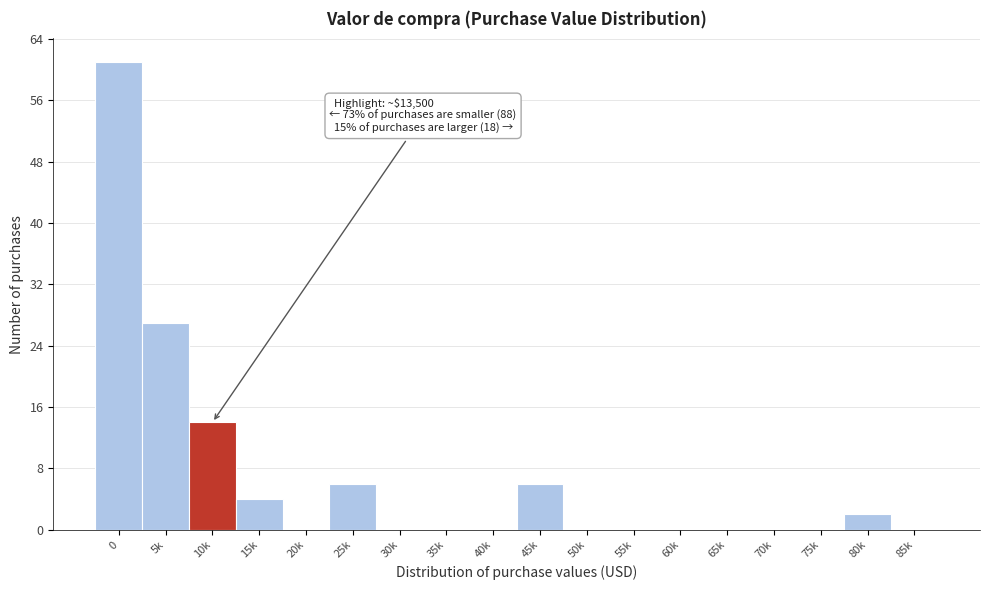

Reading right to left, extract all data points from this chart.

85k=0	80k=2	75k=0	70k=0	65k=0	60k=0	55k=0	50k=0	45k=6	40k=0	35k=0	30k=0	25k=6	20k=0	15k=4	10k=14	5k=27	0=61